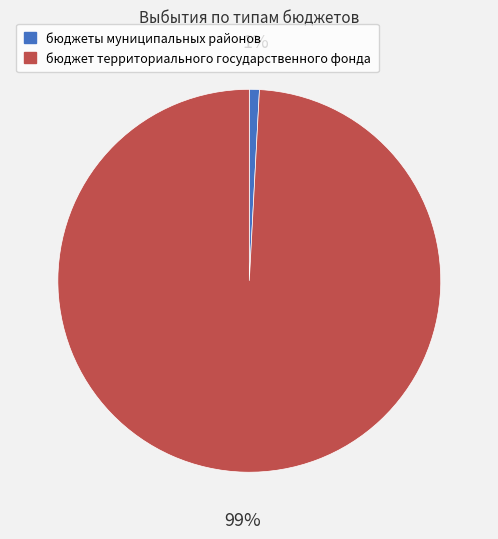

To the nearest percent, what is the combined percentage of бюджеты муниципальных районов and бюджет территориального государственного фонда?

100%